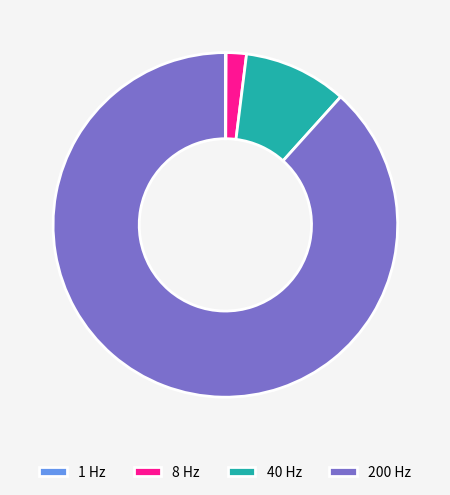

Is it true that 200 Hz is 76% of the pie?

False